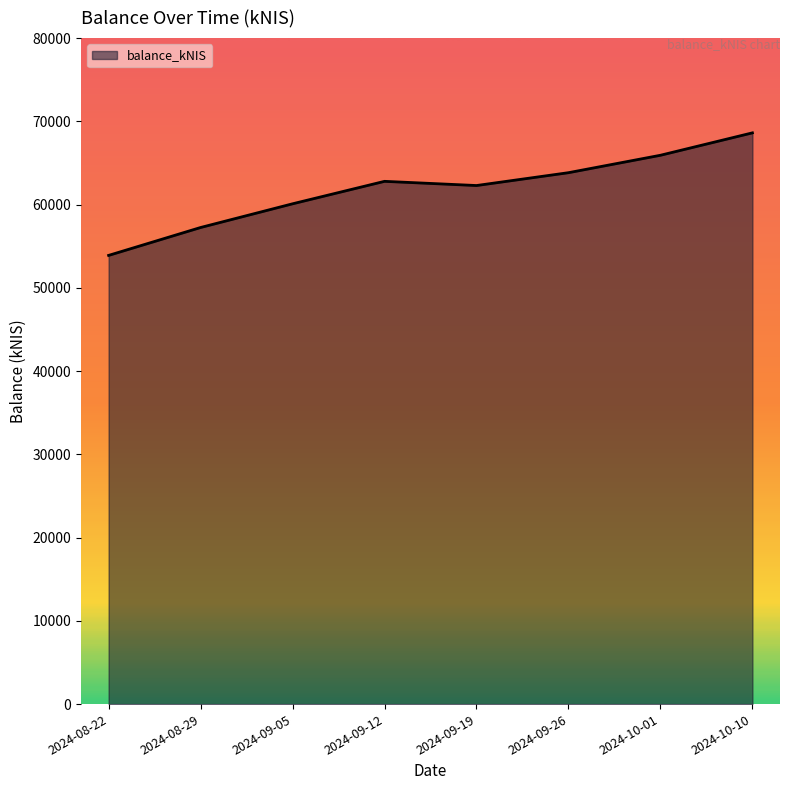

At which label does the data first exceed 62793?

2024-09-12